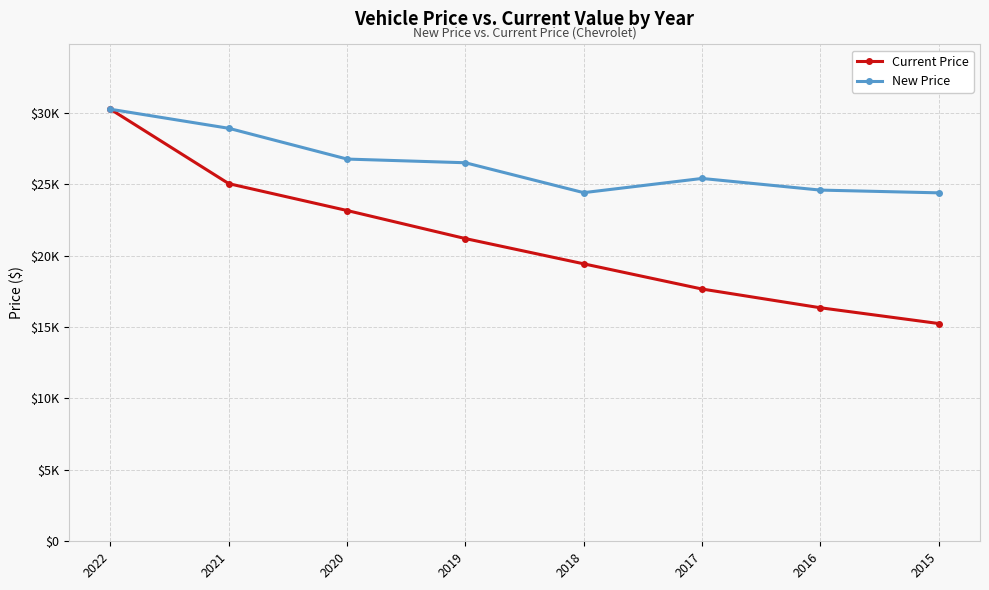

True or false: Current Price has a value of 14276 at 2021.

False